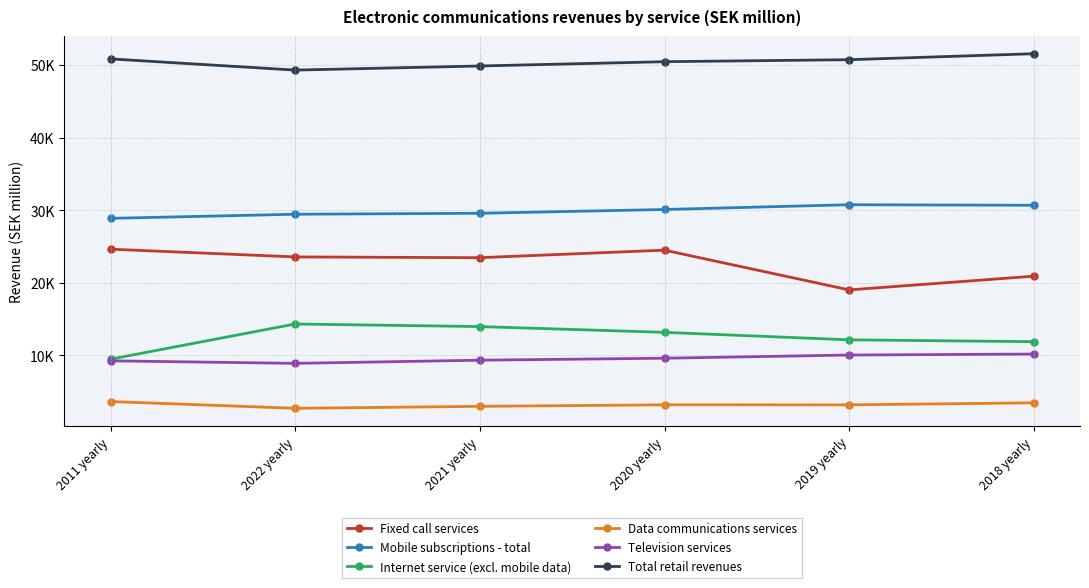

What position from the right is 2019 yearly?

2